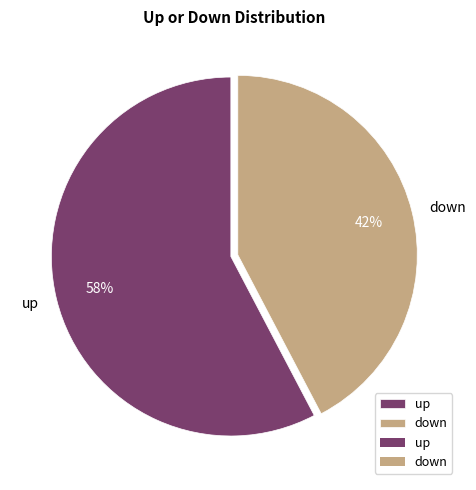

How many slices are in this pie chart?

2